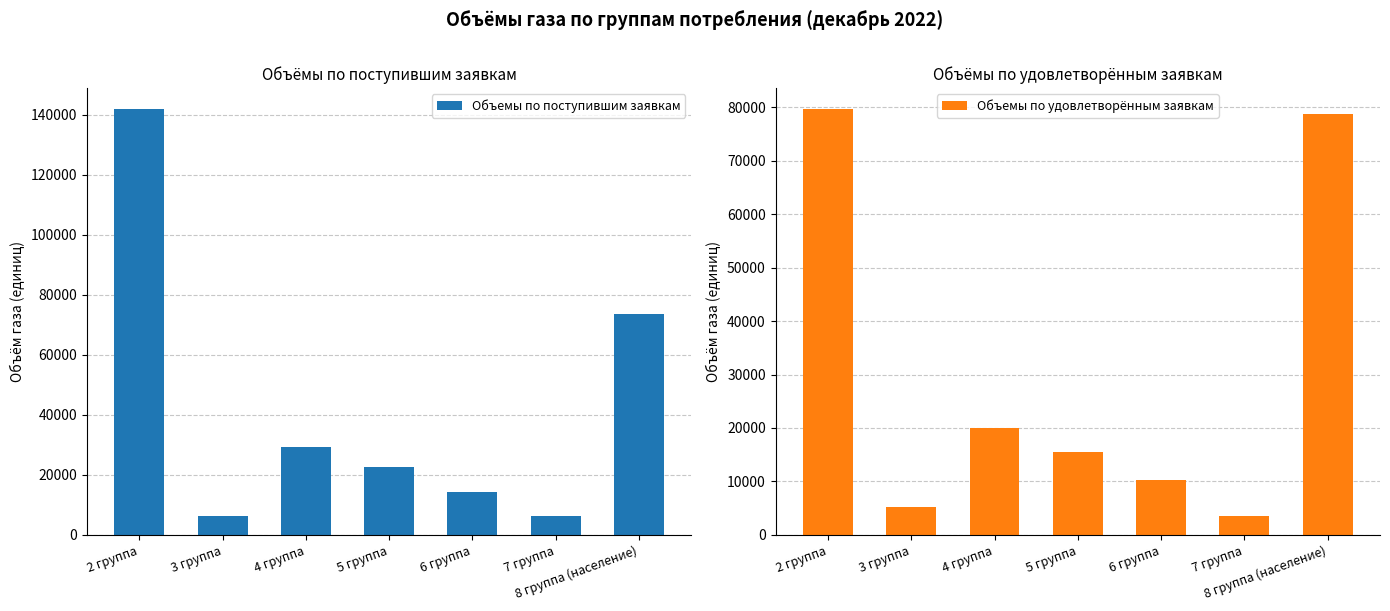

Reading left to right, extract all data points from this chart.

Объемы по поступившим заявкам: 2 группа=141800.0	3 группа=6311.3	4 группа=29376.3	5 группа=22540.9	6 группа=14234.5	7 группа=6220.7	8 группа (население)=73630.0
Объемы по удовлетворённым заявкам: 2 группа=79646.9	3 группа=5277.3	4 группа=19904.5	5 группа=15462.3	6 группа=10310.2	7 группа=3525.6	8 группа (население)=78796.7